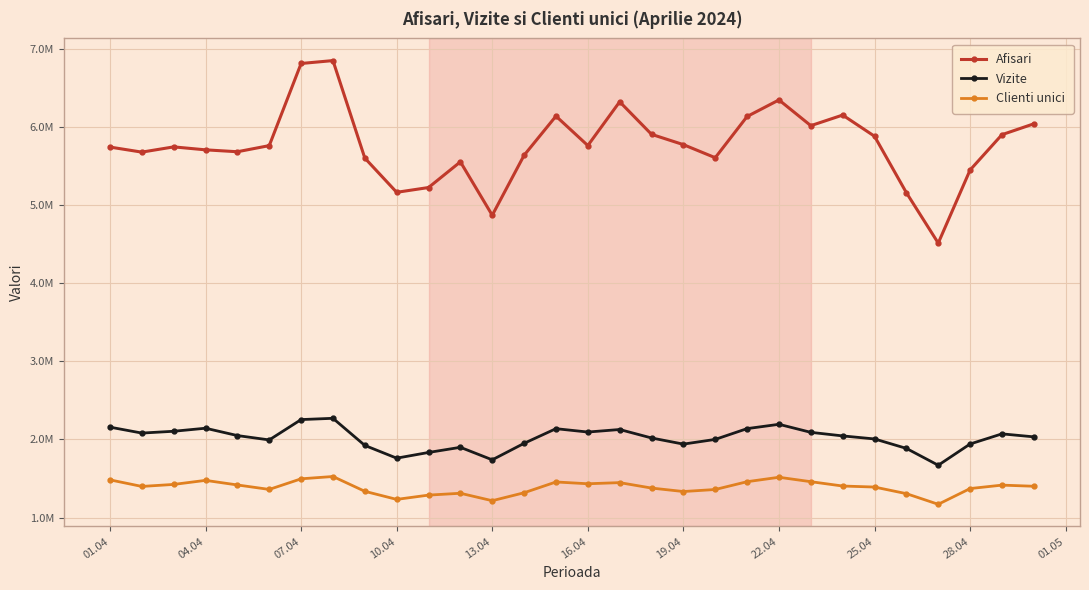

At which label does Clienti unici first exceed 1400684?

01.04